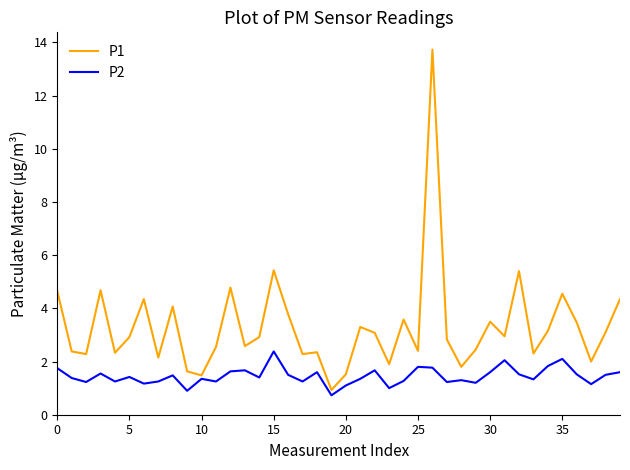

Which series has the largest total across all categories?

P1